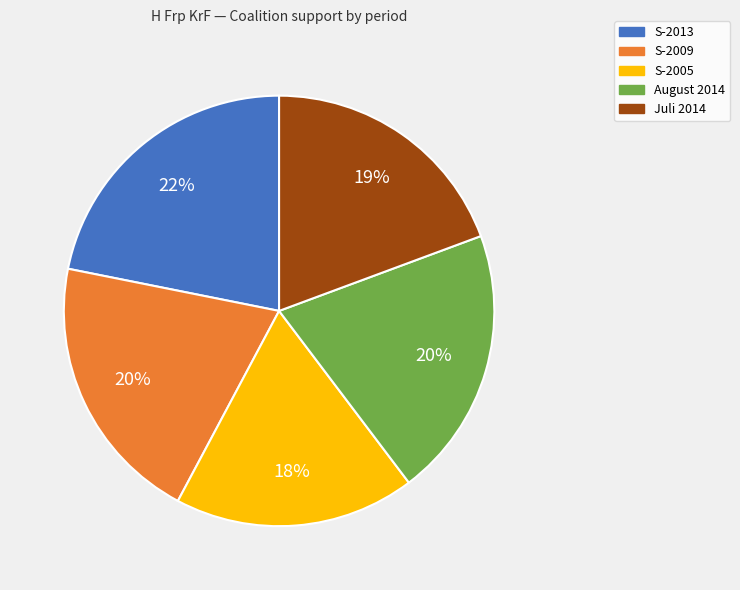

Approximately how many times larger is the value at S-2005 compared to S-2013?

0.8